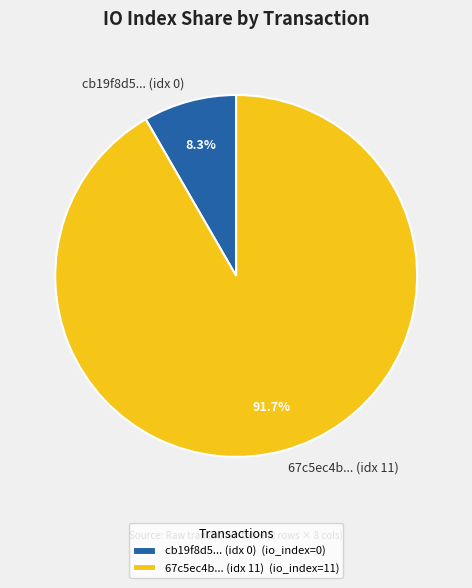

Does any single category account for the majority?

Yes